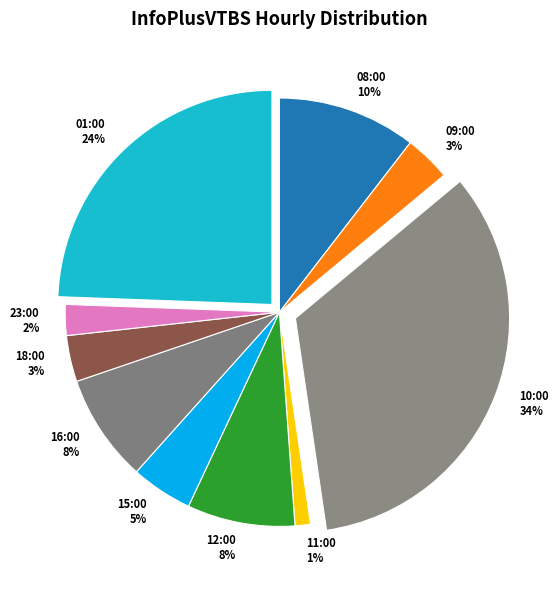

How many segments does this pie chart have?

10